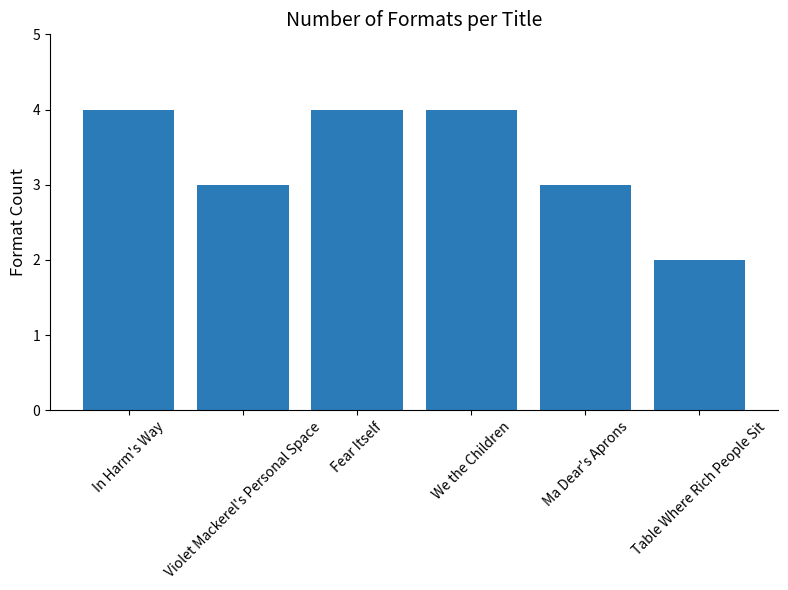

How many data points are less than 4?

3